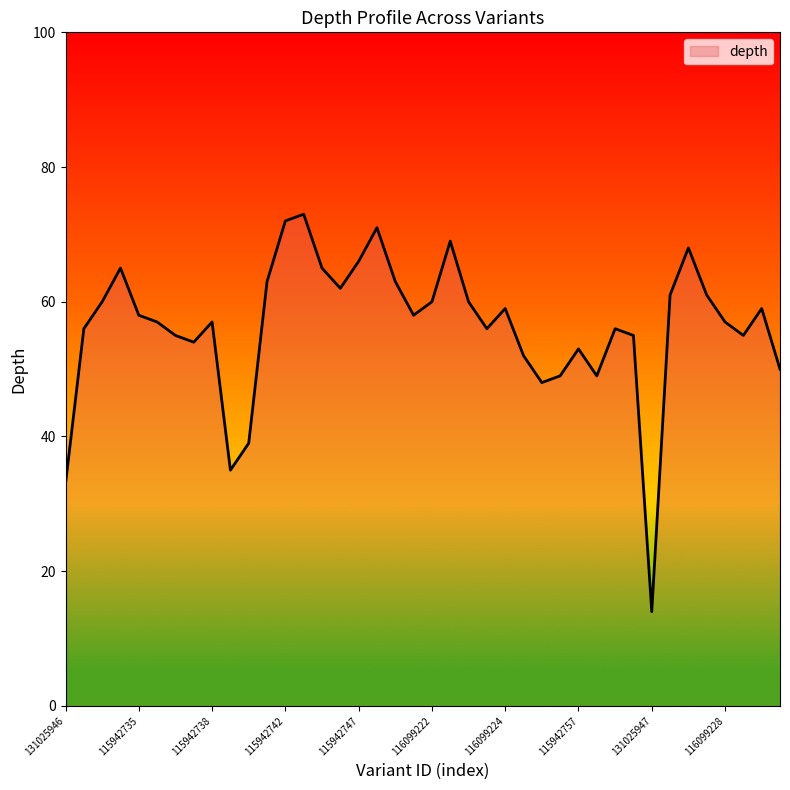

What is the difference between the maximum and minimum values?

59